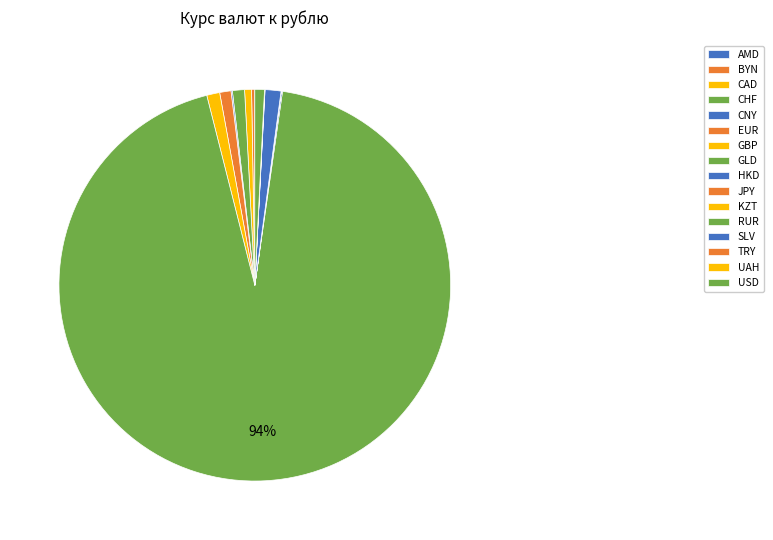

Is it true that USD is 1% of the pie?

True